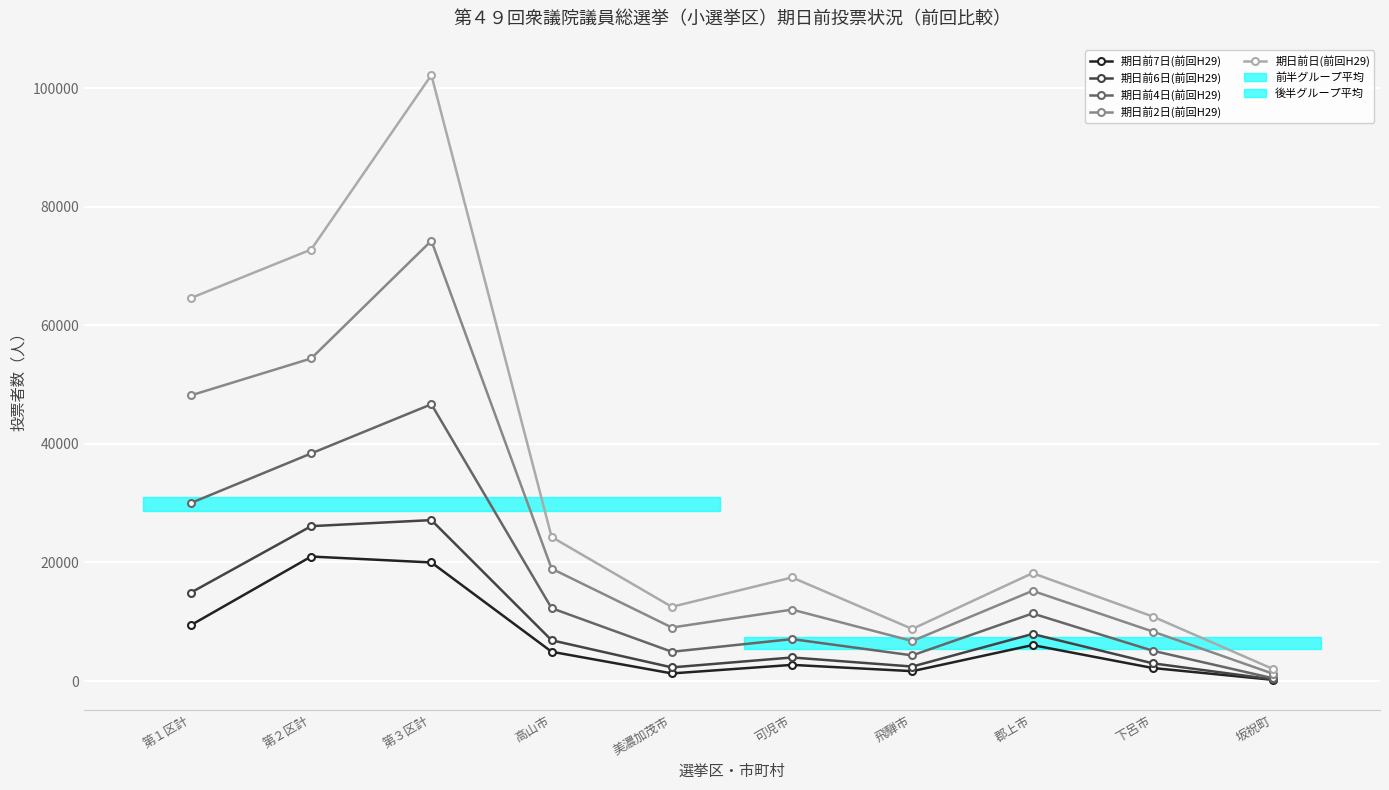

How many data points in 期日前6日(前回H29) are less than 6883?

5